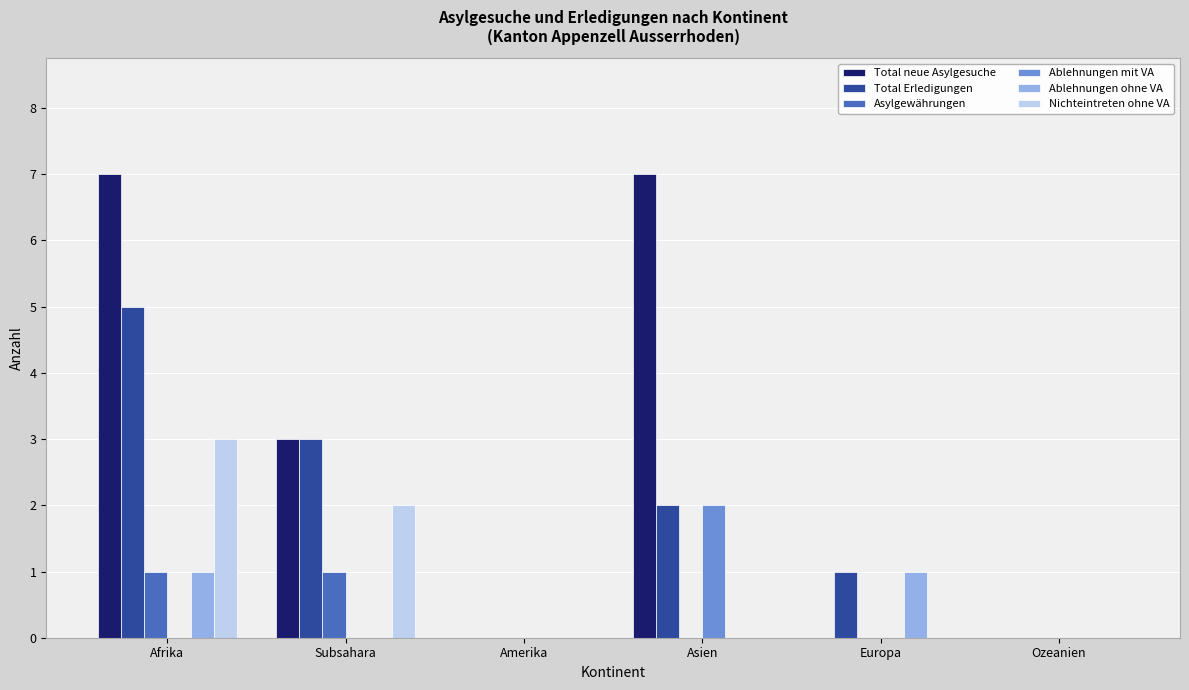

How many distinct data groups are displayed?

6